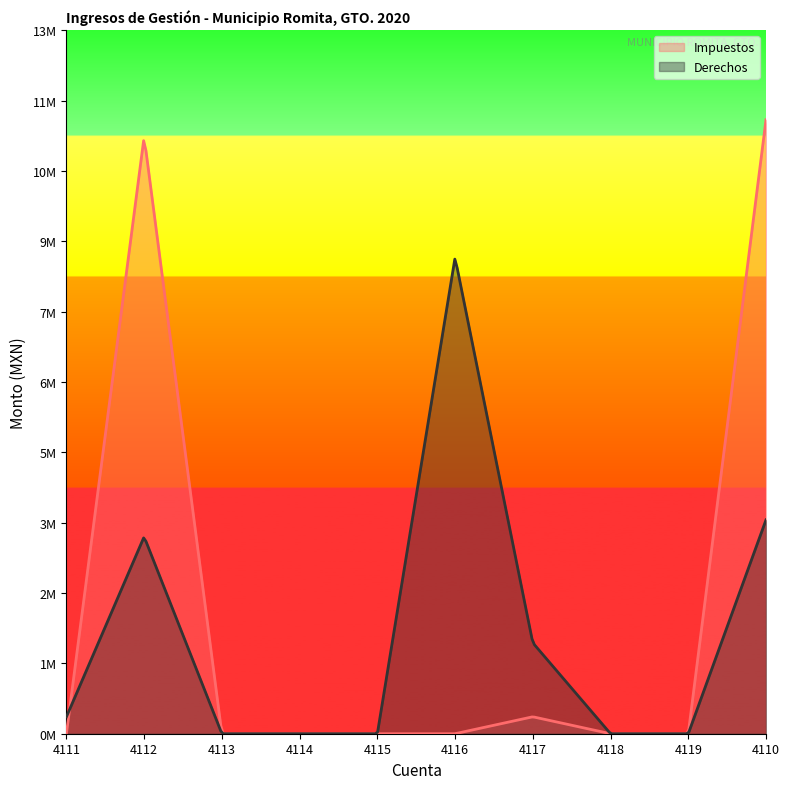

What are all the series names shown in the legend?

Impuestos, Derechos